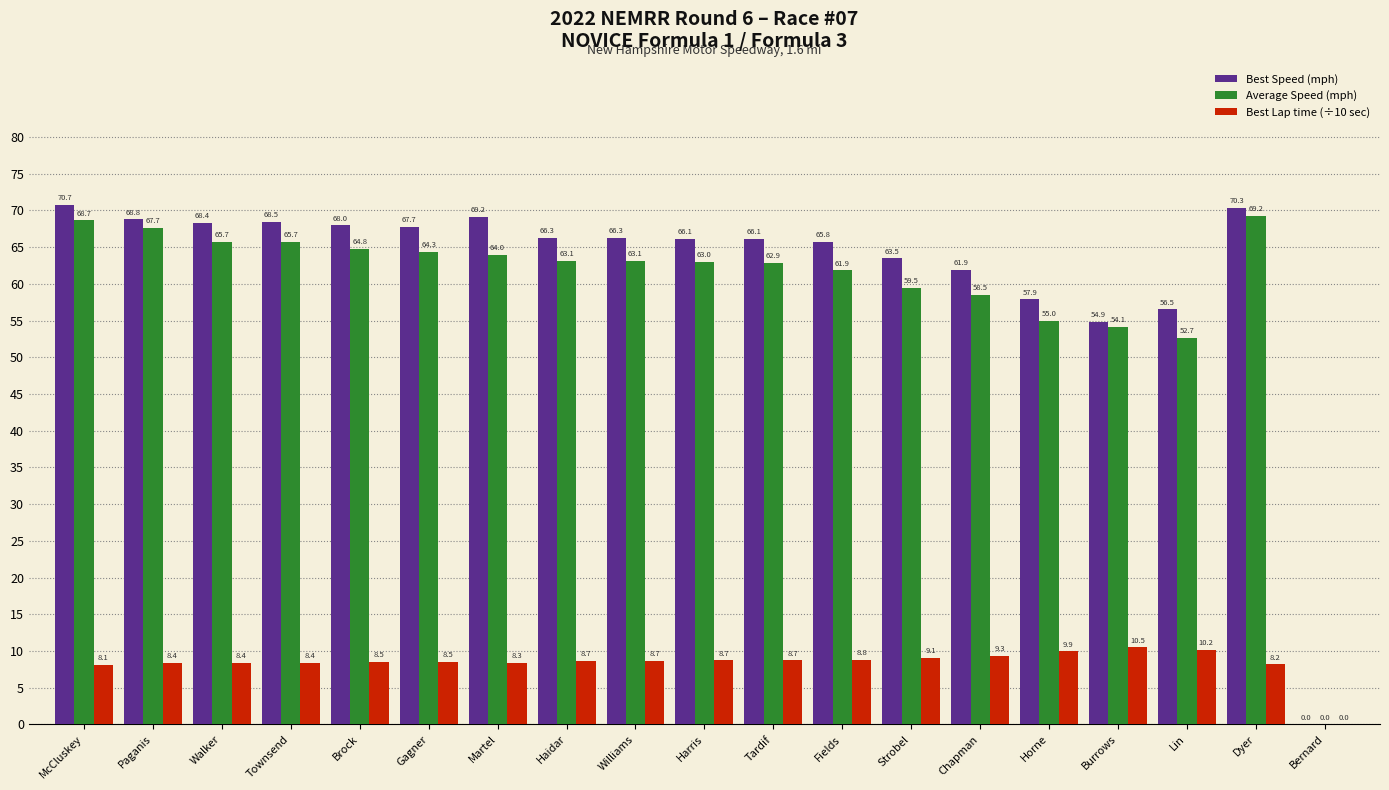

Reading left to right, extract all data points from this chart.

Best Speed (mph): McCluskey=70.7	Paganis=68.8	Walker=68.4	Townsend=68.5	Brock=68.0	Gagner=67.7	Martel=69.2	Haidar=66.3	Williams=66.3	Harris=66.1	Tardif=66.1	Fields=65.8	Strobel=63.5	Chapman=61.9	Horne=57.9	Burrows=54.9	Lin=56.5	Dyer=70.3	Bernard=0.0
Average Speed (mph): McCluskey=68.7	Paganis=67.7	Walker=65.7	Townsend=65.7	Brock=64.8	Gagner=64.3	Martel=64.0	Haidar=63.1	Williams=63.1	Harris=63.0	Tardif=62.9	Fields=61.9	Strobel=59.5	Chapman=58.5	Horne=55.0	Burrows=54.1	Lin=52.7	Dyer=69.2	Bernard=0.0
Best Lap time (÷10 sec): McCluskey=8.1	Paganis=8.4	Walker=8.4	Townsend=8.4	Brock=8.5	Gagner=8.5	Martel=8.3	Haidar=8.7	Williams=8.7	Harris=8.7	Tardif=8.7	Fields=8.8	Strobel=9.1	Chapman=9.3	Horne=9.9	Burrows=10.5	Lin=10.2	Dyer=8.2	Bernard=0.0